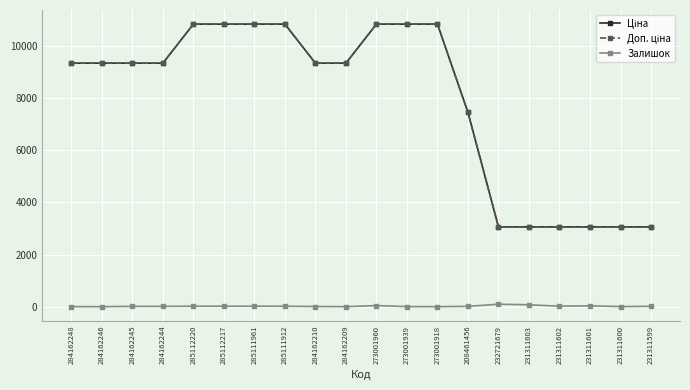

At how many categories does at least one series exceed 1872?

20